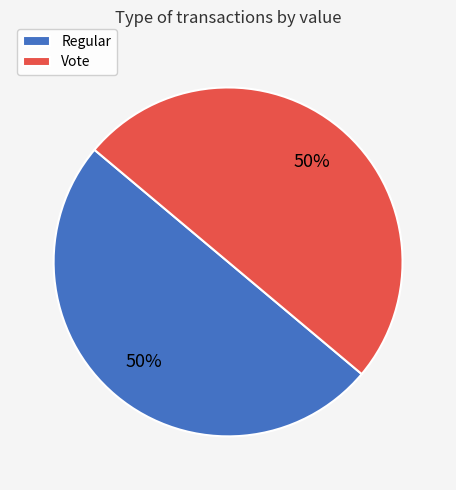

The Vote slice represents 50% of the pie. True or false?

True